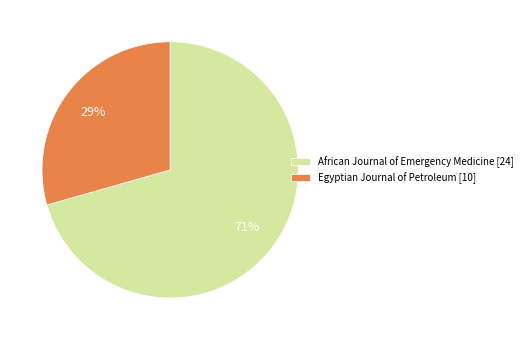

Rank the categories by value from highest to lowest.

African Journal of Emergency Medicine [24], Egyptian Journal of Petroleum [10]